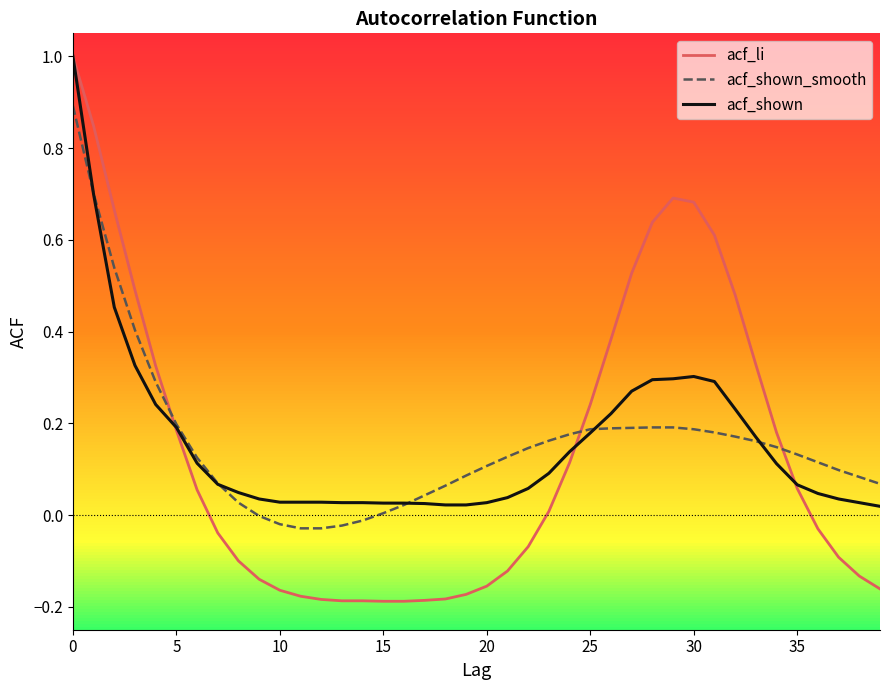

True or false: acf_li and acf_shown_smooth intersect in this chart.

True